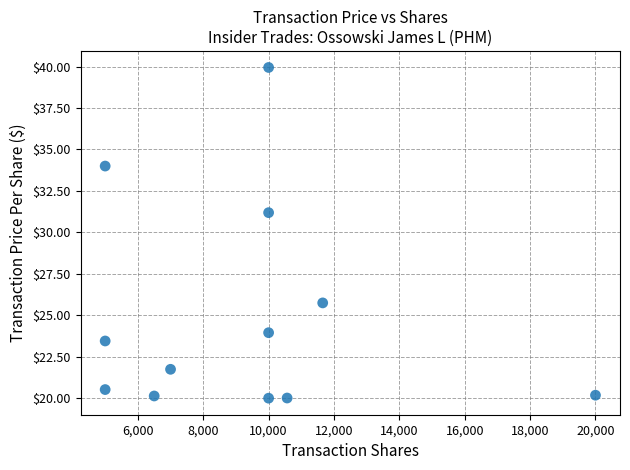

What Y value in the scatter plot is closest to 29?

31.2